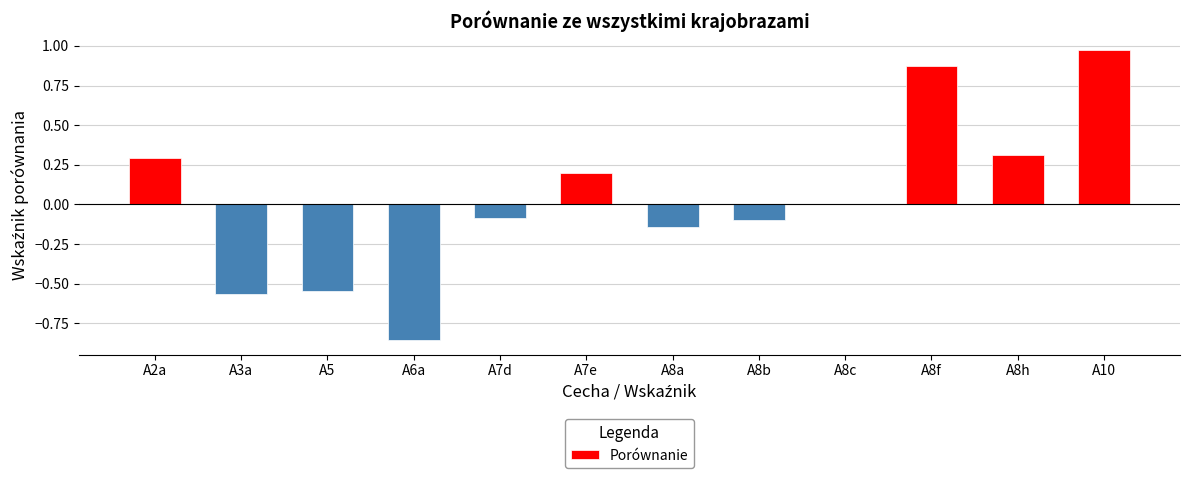

What is the sum of all values?

0.3